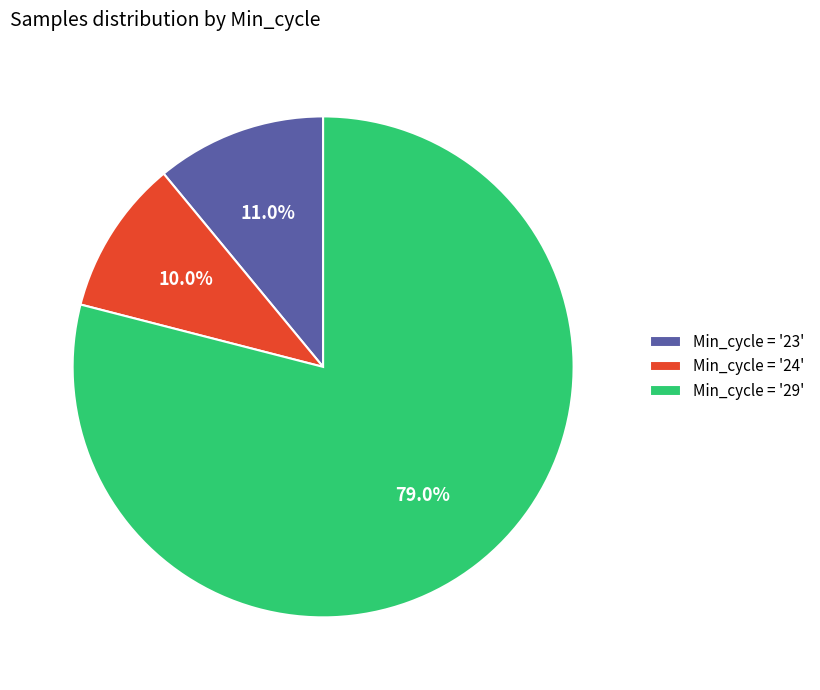

Which slice is the smallest?

Min_cycle = '24'